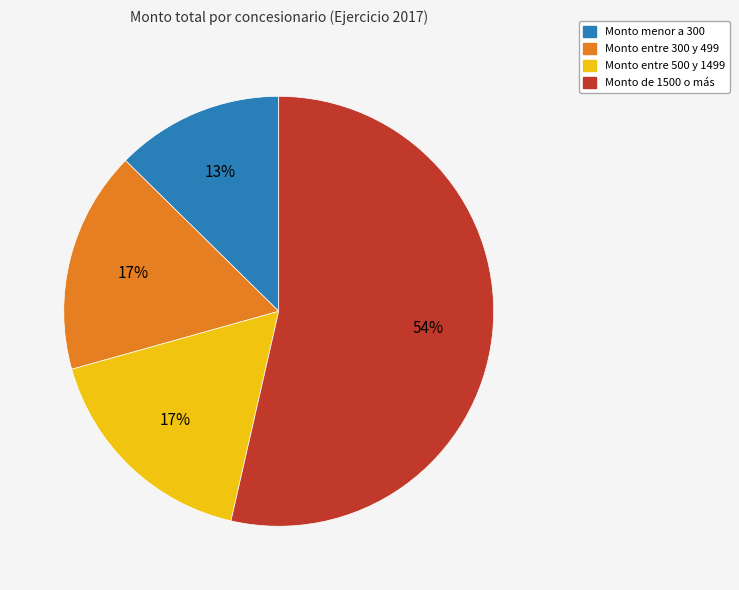

Is there a majority slice in this chart?

Yes